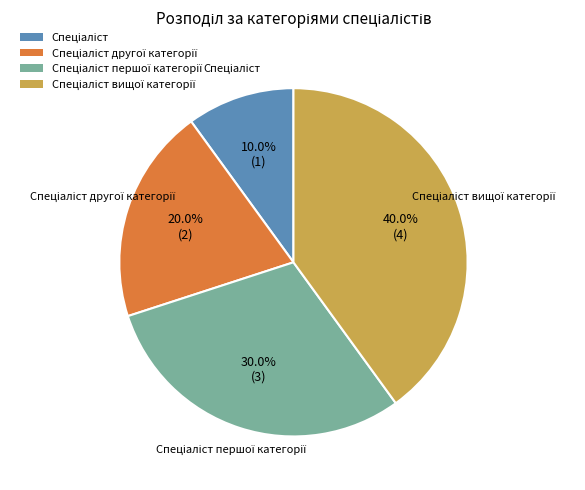

Is there any slice that represents more than half of the pie?

No